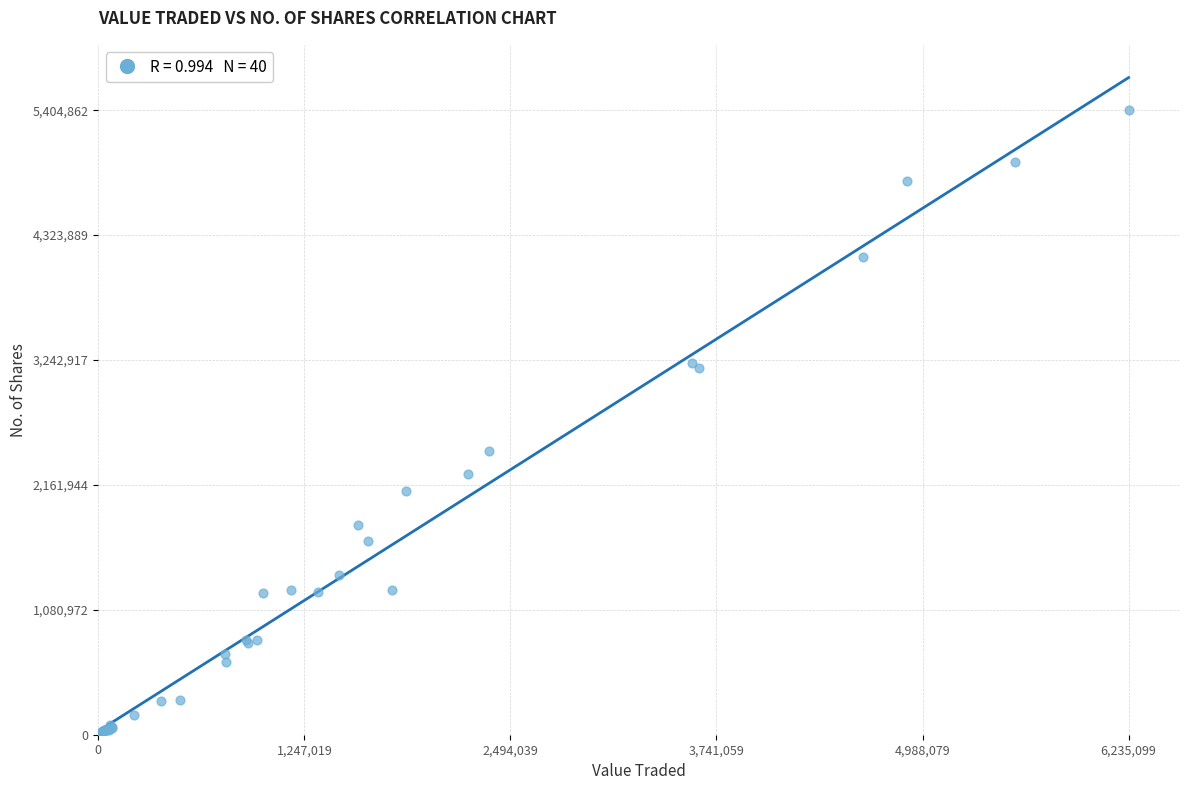

What Y value in the scatter plot is closest to 2708662?

2459144